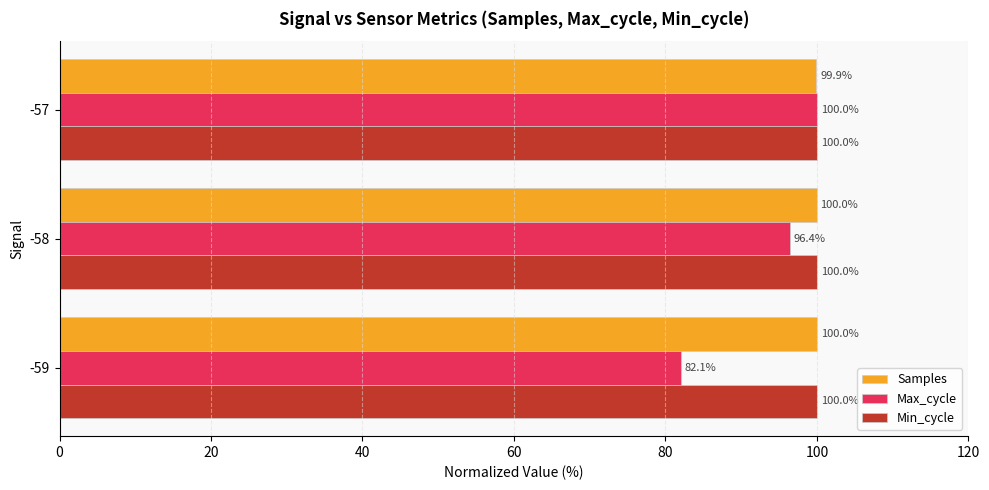

What is the spread (max minus min) of values at -58?

3.6